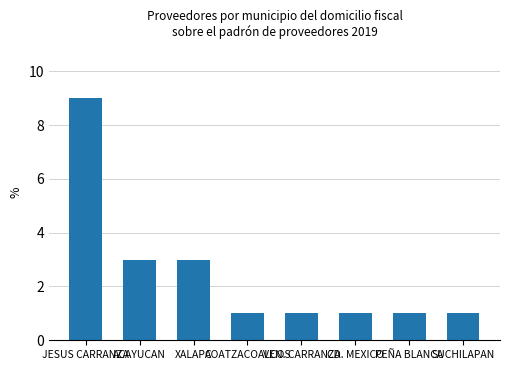

What is the sum of the values at PEÑA BLANCA and VEN. CARRANZA?

2